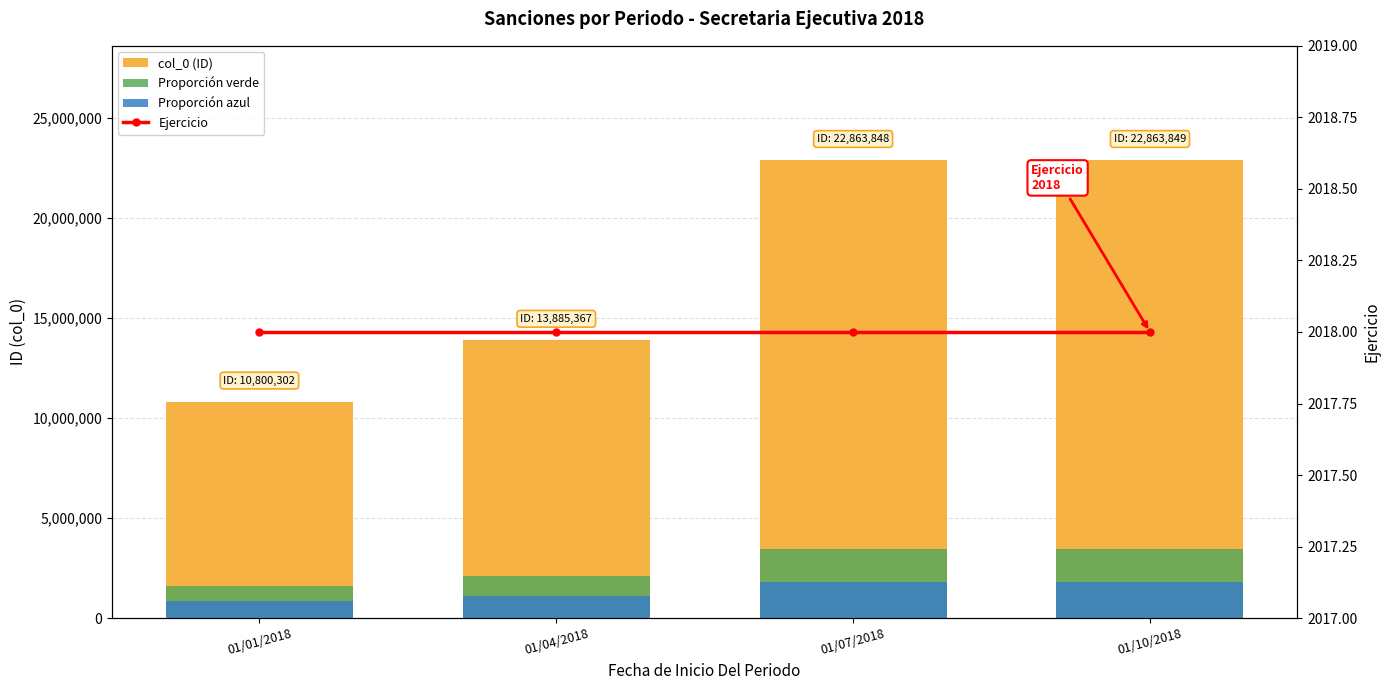

What is the lowest value of the Proporción azul series?

864024.2